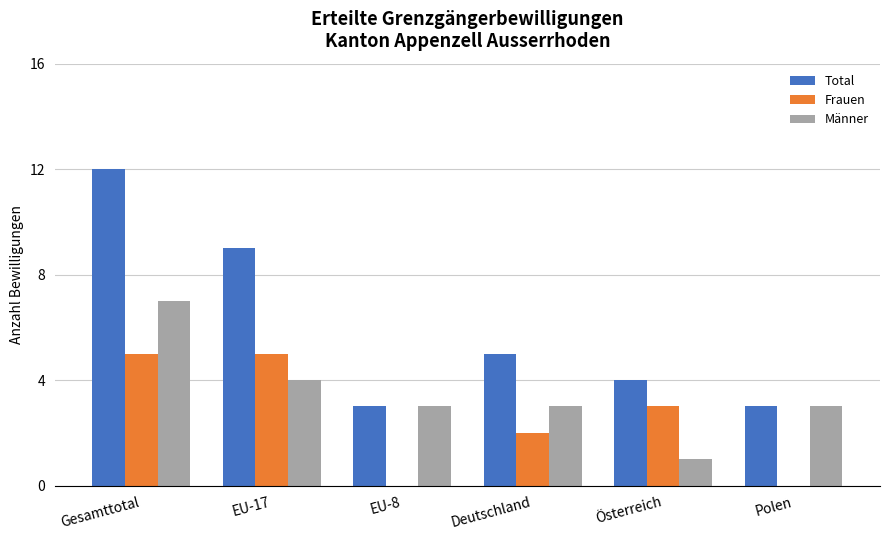

At which category is the sum across all series the highest?

Gesamttotal